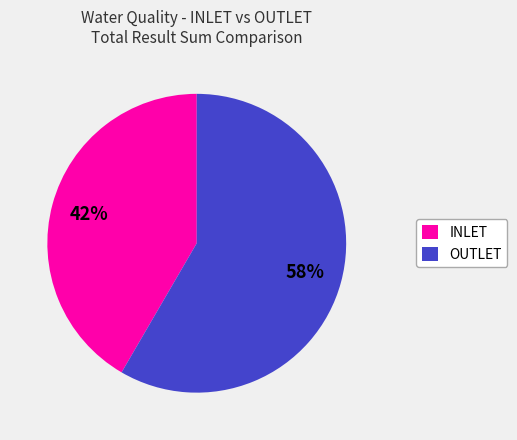

Is there any slice that represents more than half of the pie?

Yes